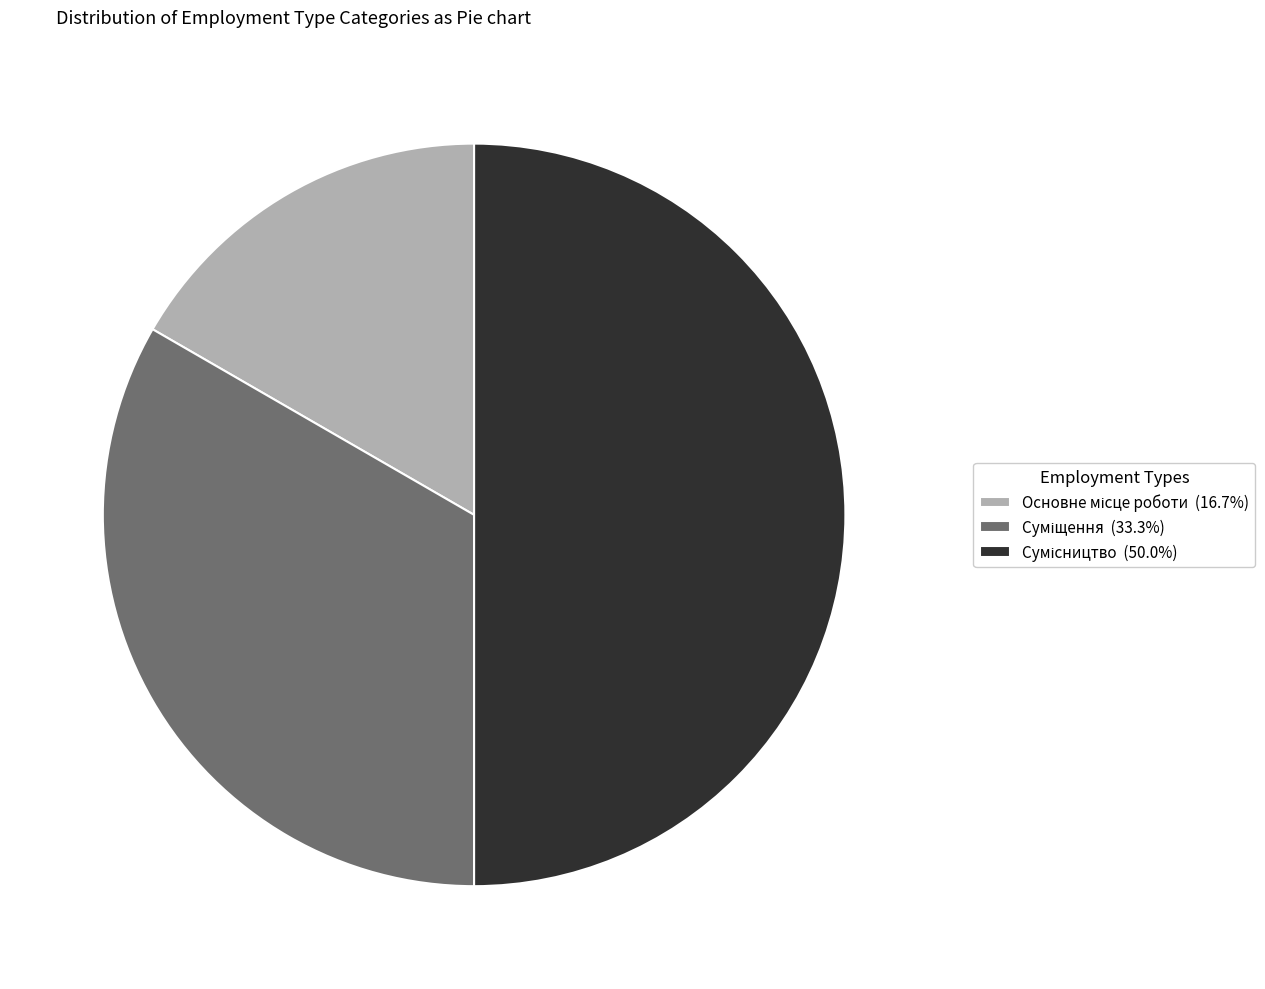

Count the number of slices in the pie.

3